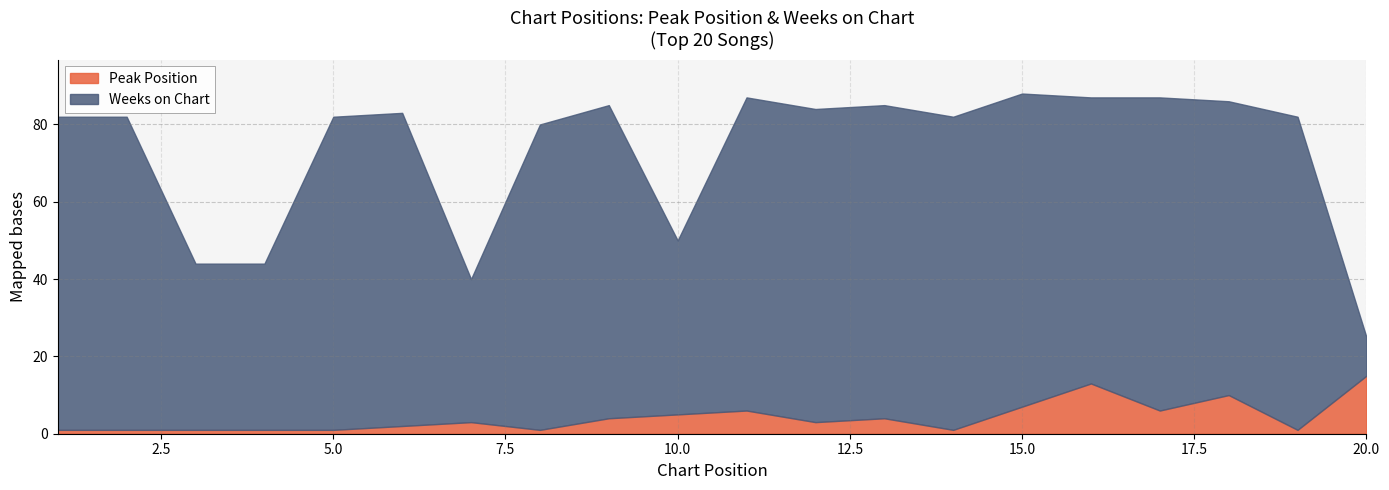

How many series are shown in this chart?

2